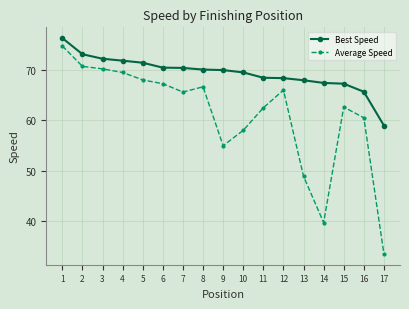

What is the difference between the Average Speed values at 15 and 12?

3.4